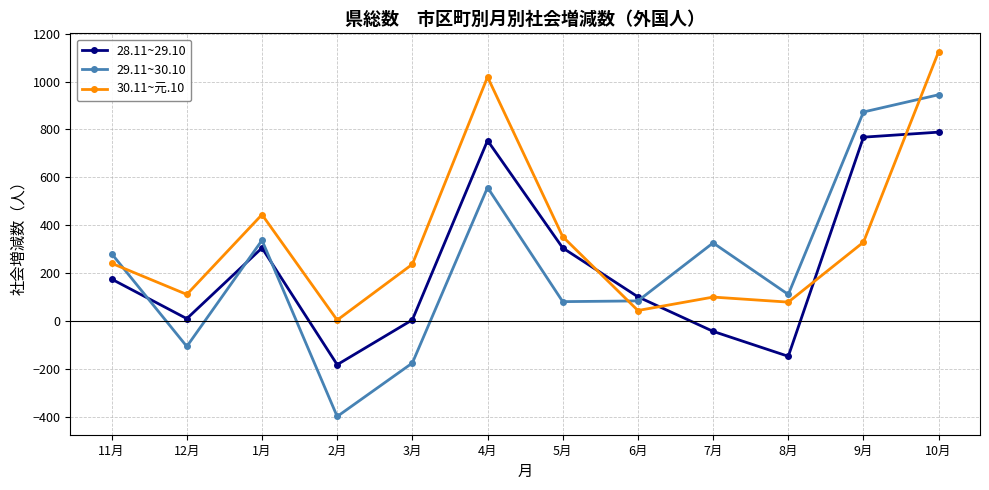

What is the label of the 12th point from the right?

11月